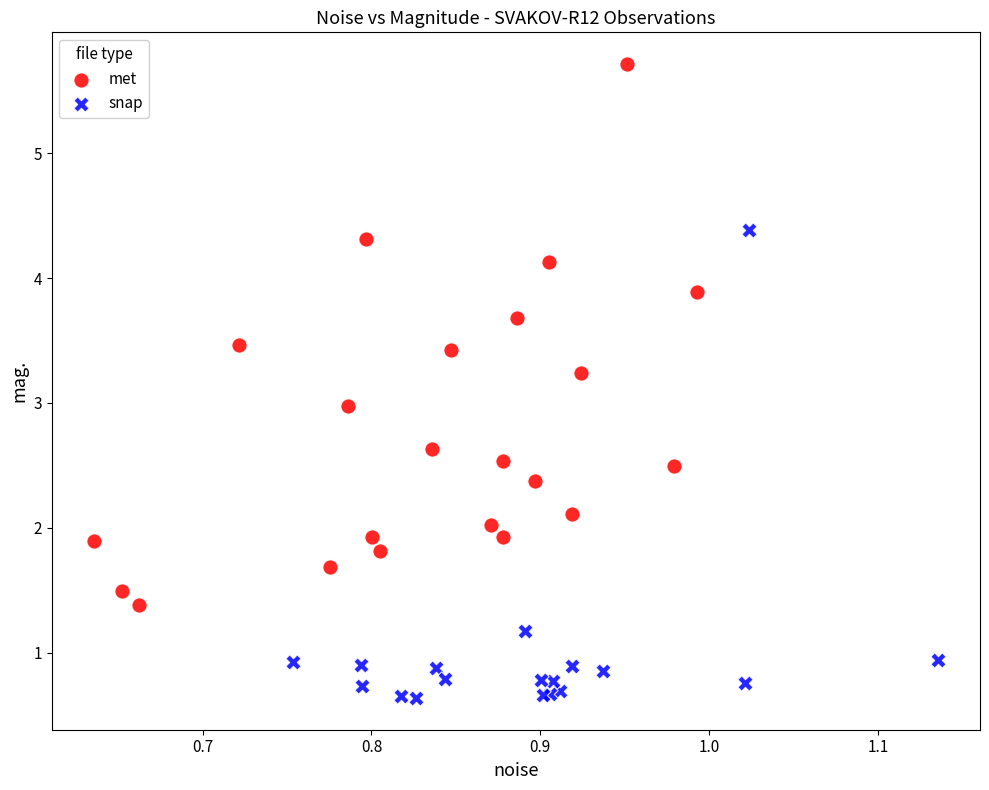

Which series has the largest Y range (max minus min)?

met